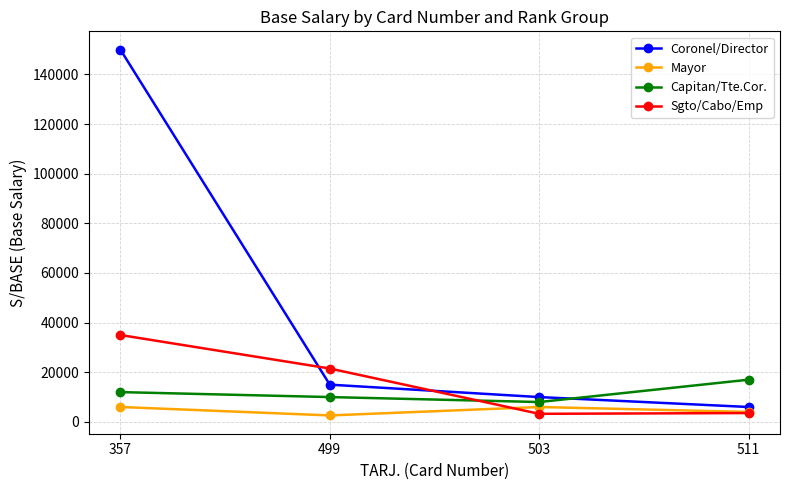

At 503, list the series in order from largest to smallest.

Coronel/Director, Capitan/Tte.Cor., Mayor, Sgto/Cabo/Emp